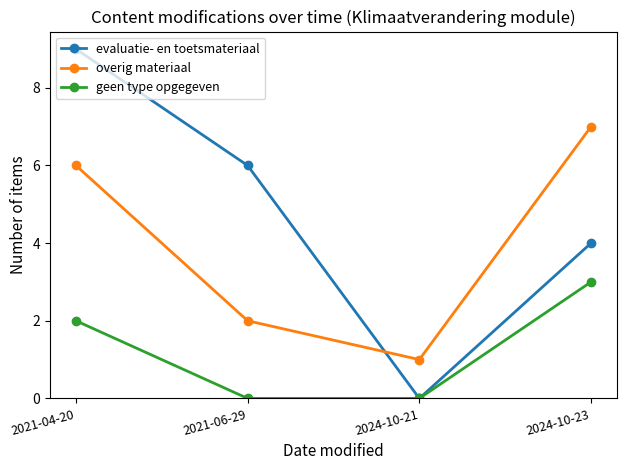

How many values in the evaluatie- en toetsmateriaal series are below 6?

2